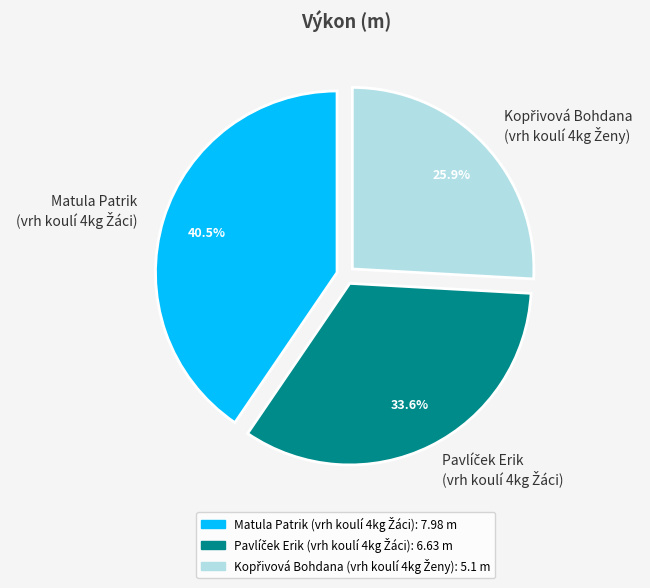

To the nearest percent, what is the average slice percentage?

33%